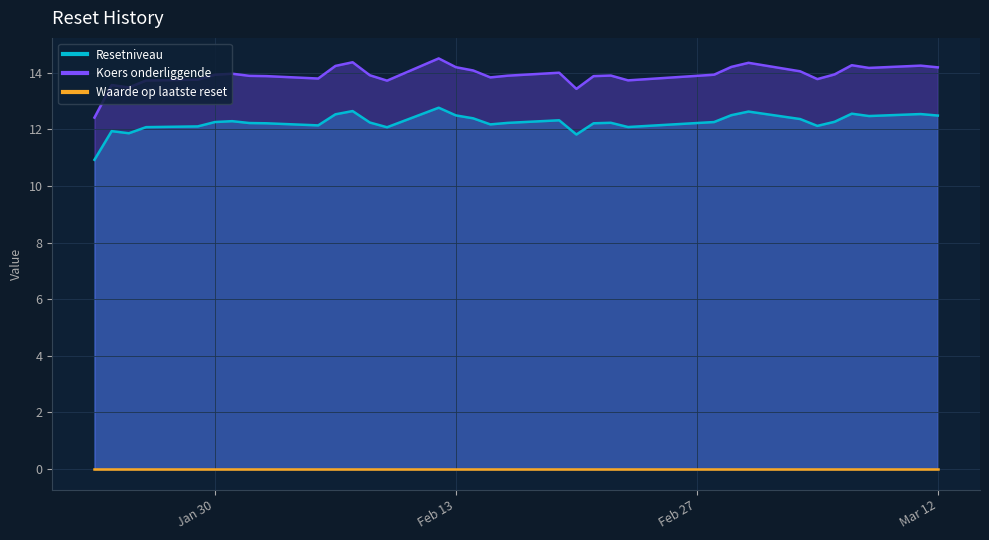

What is the difference between the maximum and minimum values in the Resetniveau series?

1.8